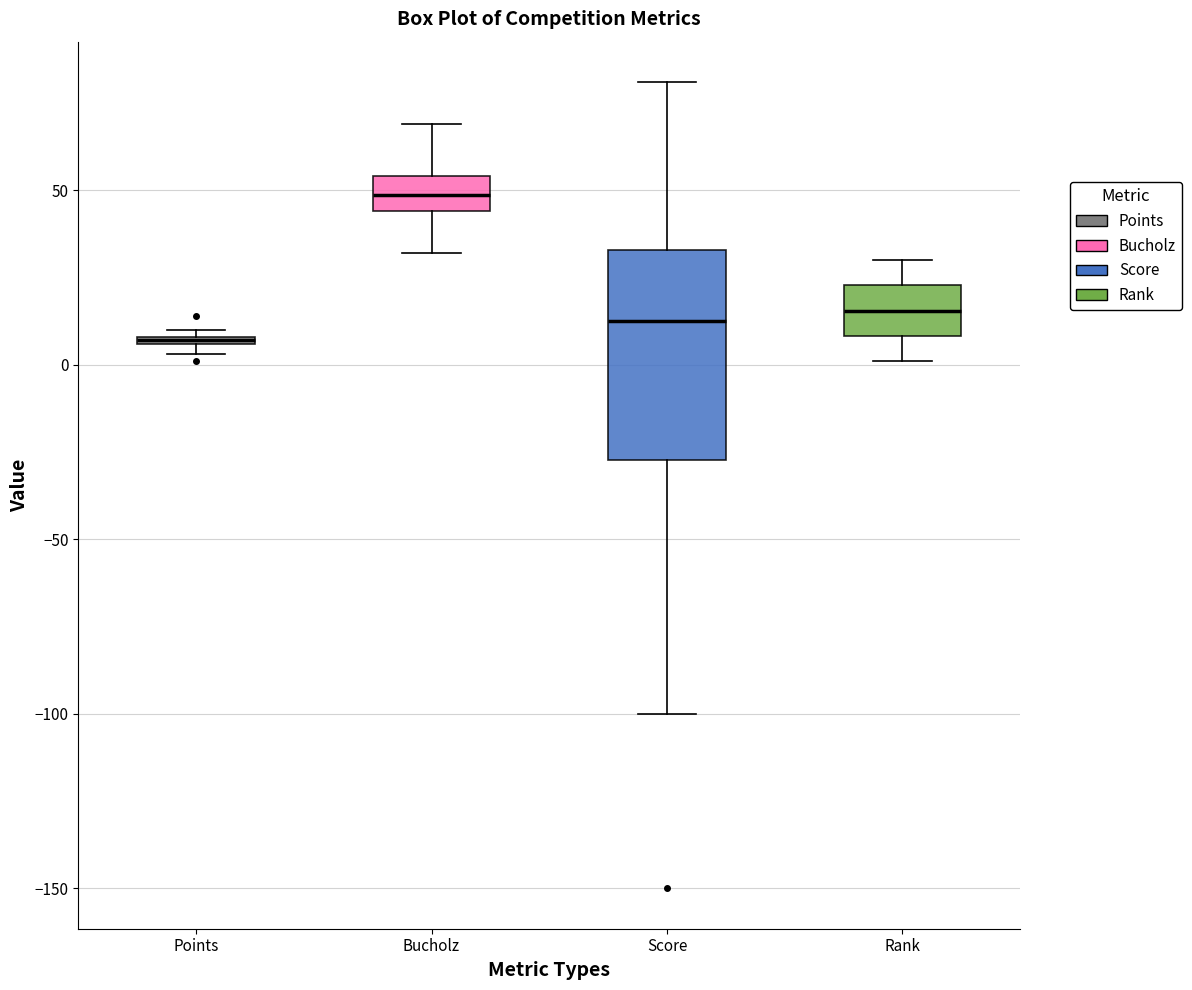

Comparing the boxes themselves (not the whiskers), which one is the tallest?

Score